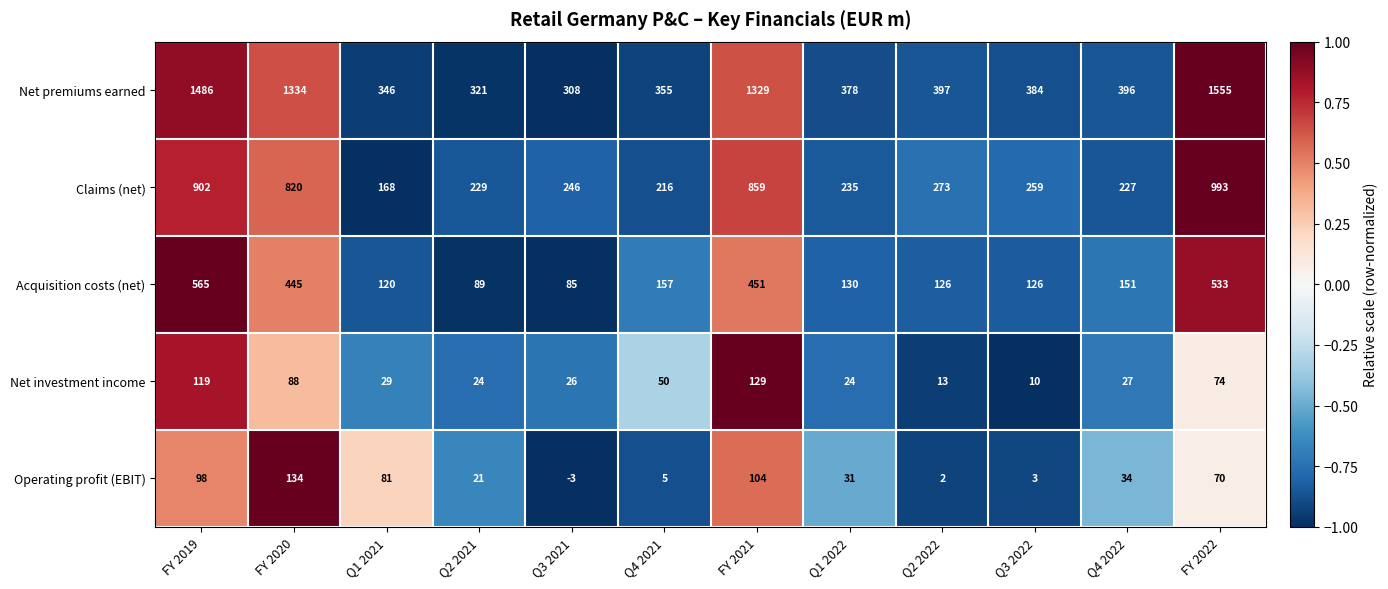

Is it true that Claims (net) equals 111 at Q2 2021?

False